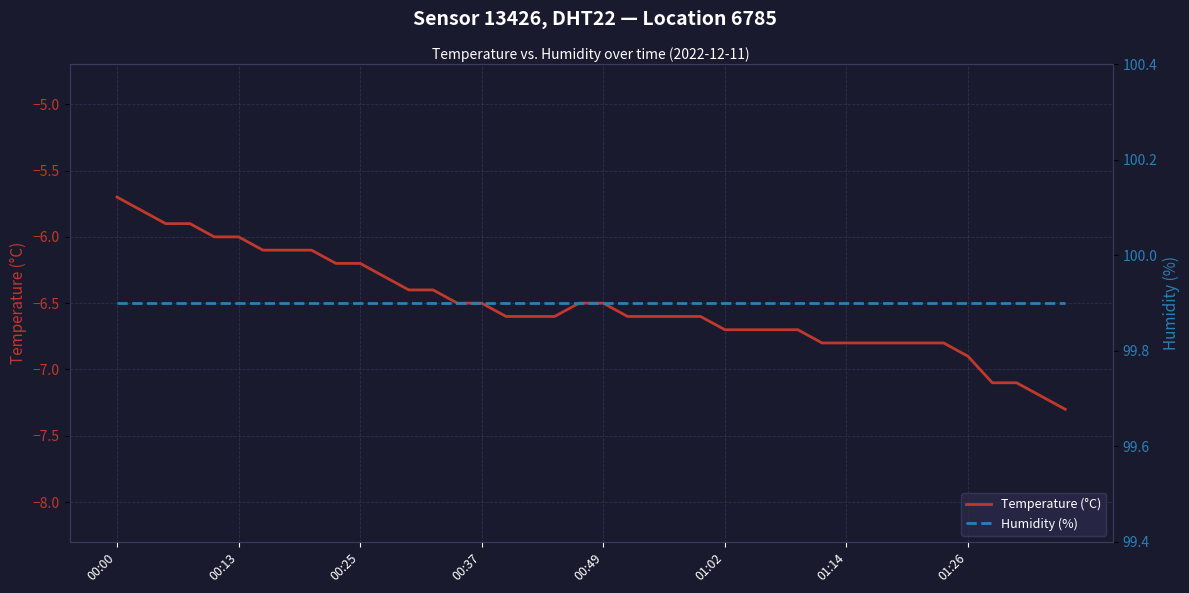

Rank the series by their maximum value, from lowest to highest.

Temperature (°C), Sensor 13426, DHT22 — Location 6785, Humidity (%), Sensor 13426, DHT22 — Location 6785